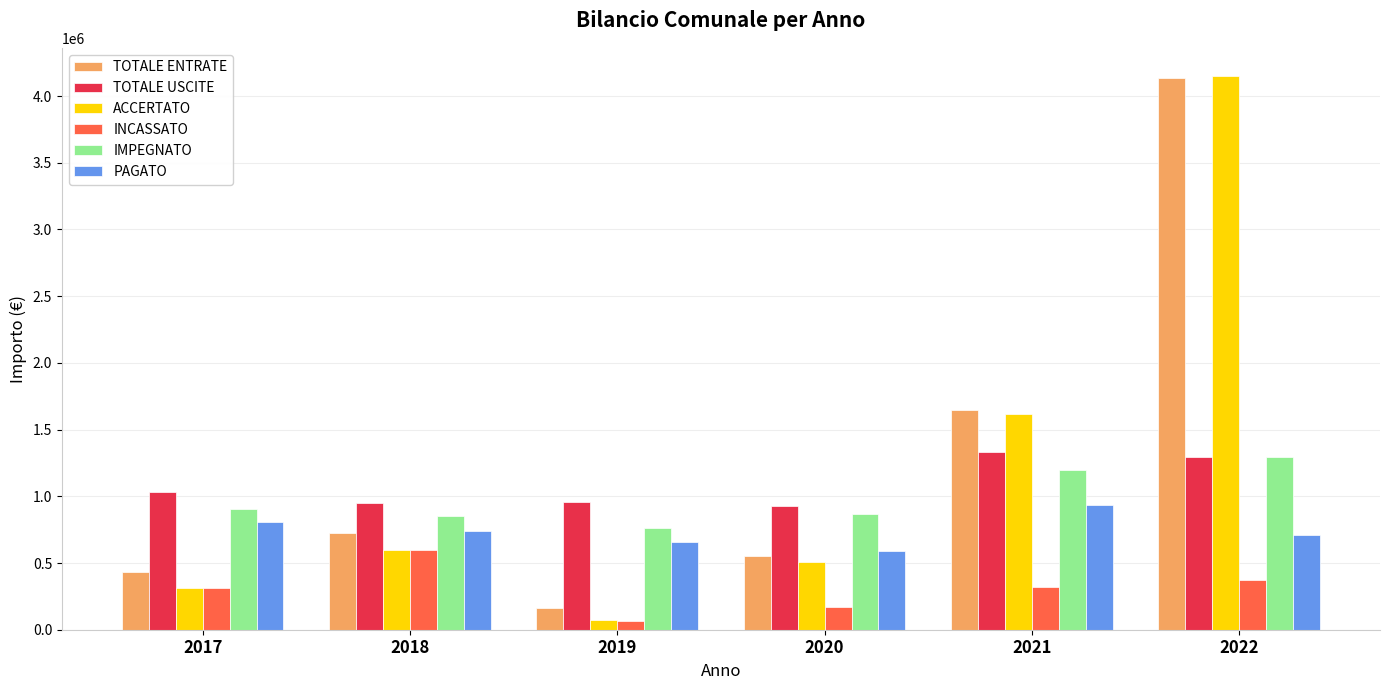

At which category is the sum across all series the highest?

2022